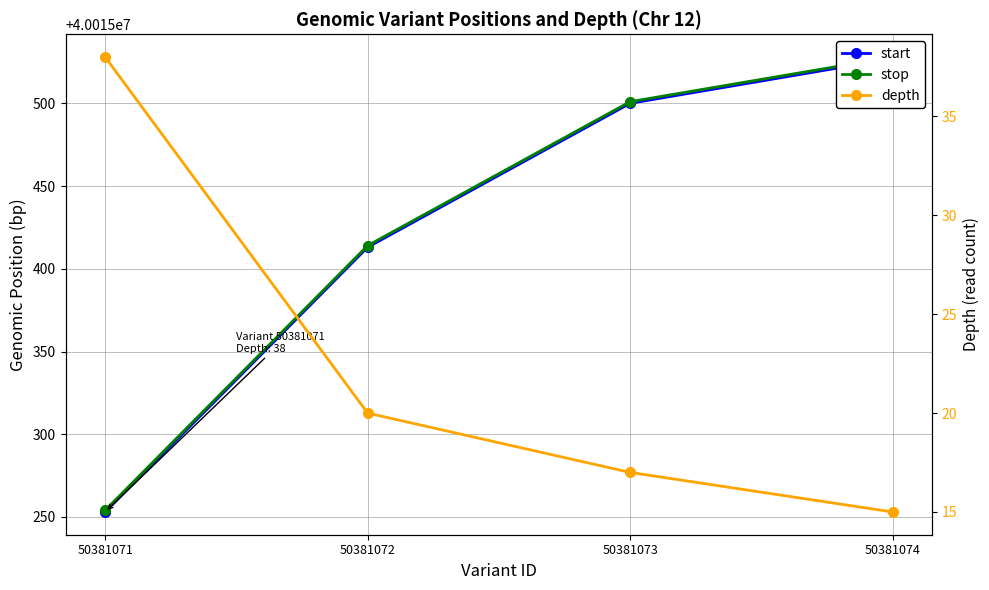

What value does the start series have at 50381071, to the nearest 10?

40015250